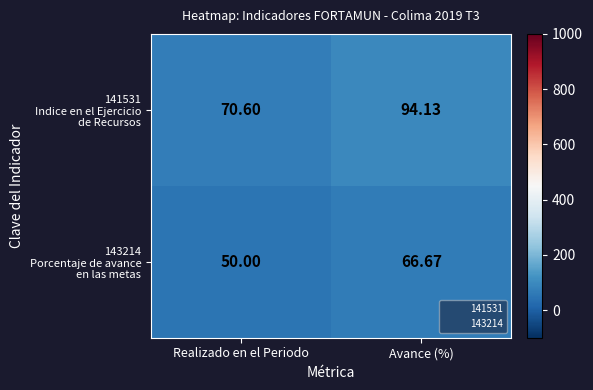

Which category has the highest value across all series?

Avance (%)